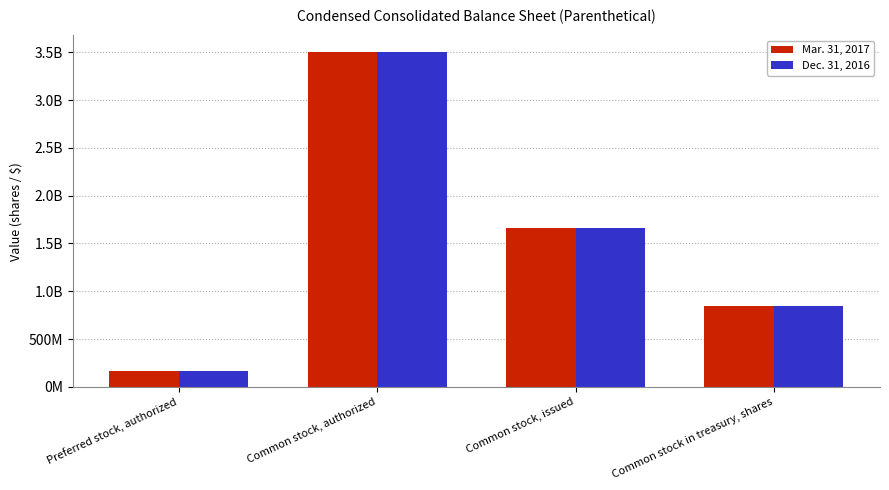

What are all the series names shown in the legend?

Mar. 31, 2017, Dec. 31, 2016